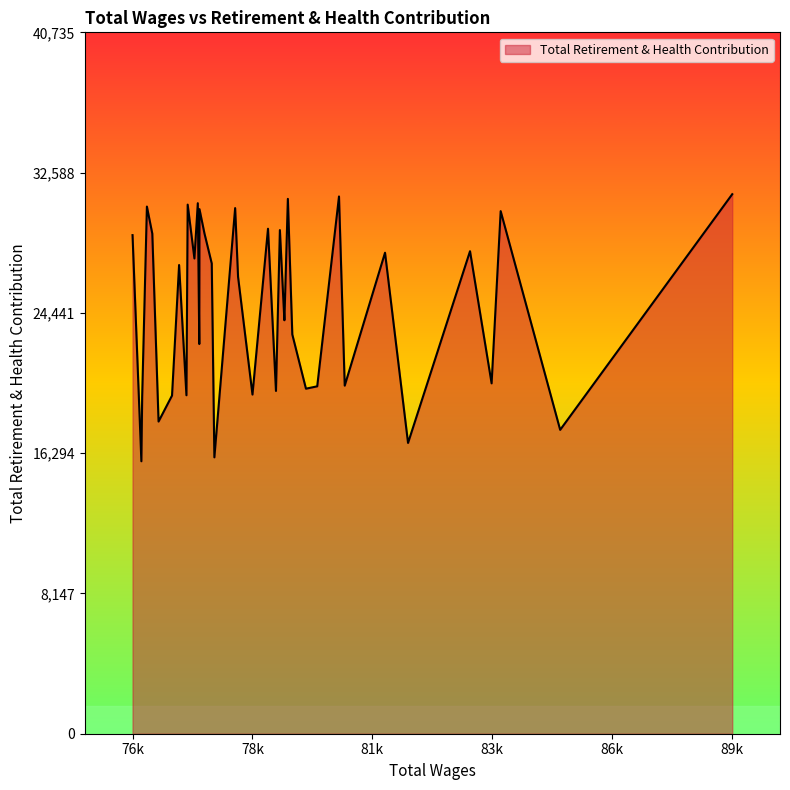

What is the smallest value displayed?

15824